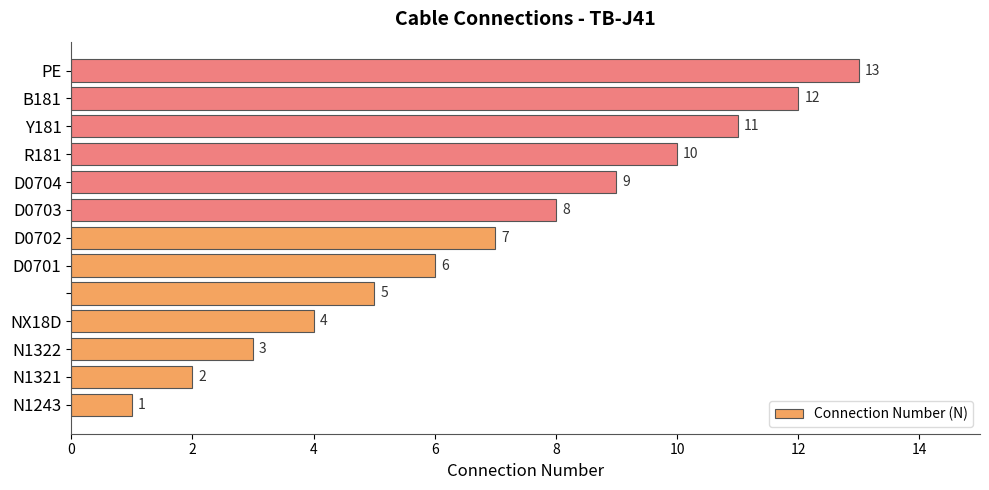

What is the maximum value shown in the chart?

13